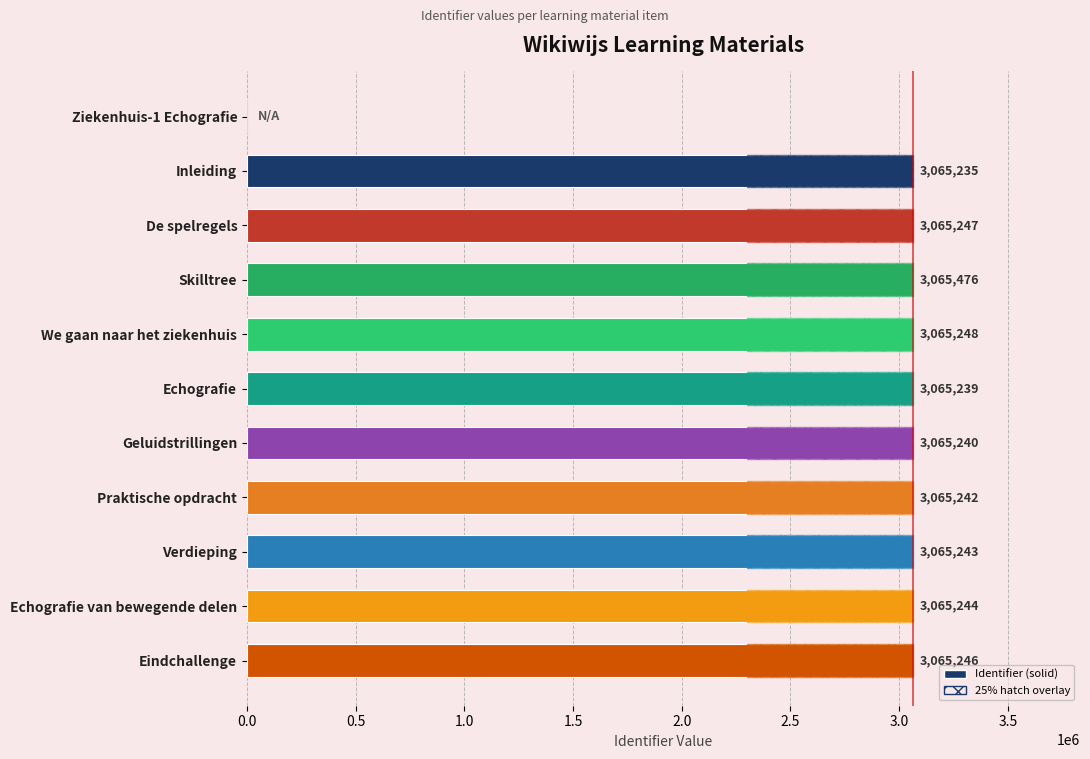

What is the sum of the values at Eindchallenge and Verdieping?

6130489